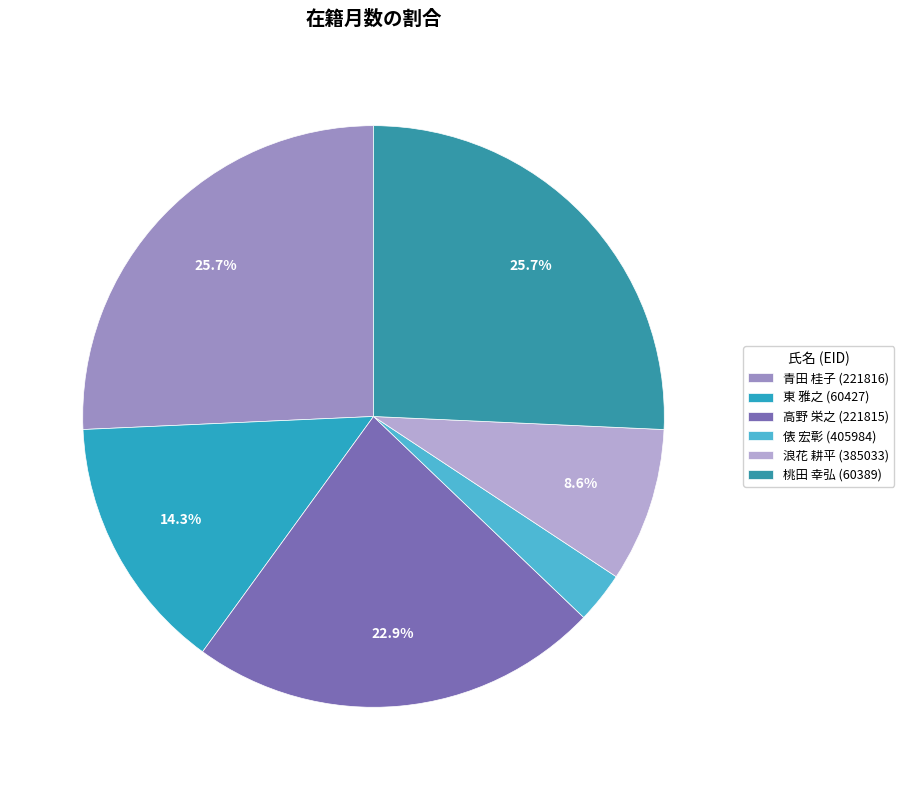

Do 青田 桂子 (221816) and 桃田 幸弘 (60389) together represent more than half of the pie?

Yes